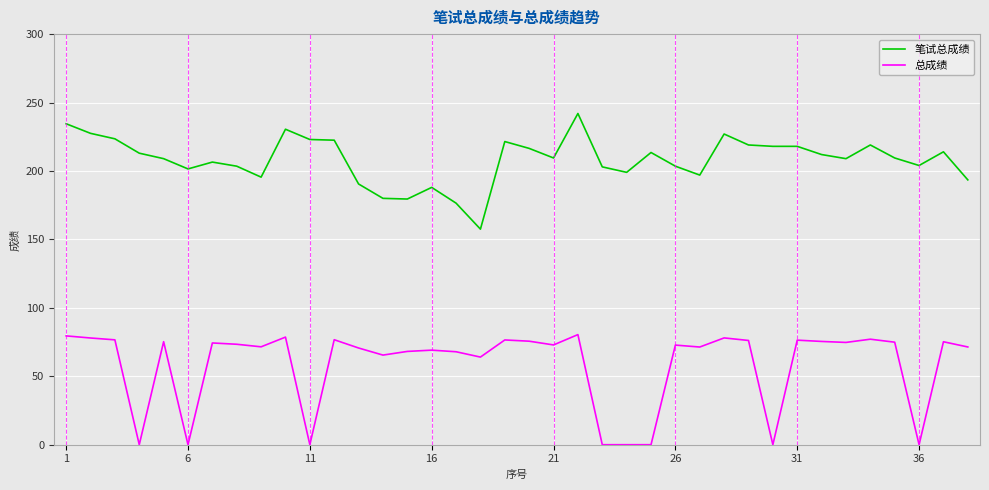

True or false: 笔试总成绩 and 总成绩 cross at least once.

False